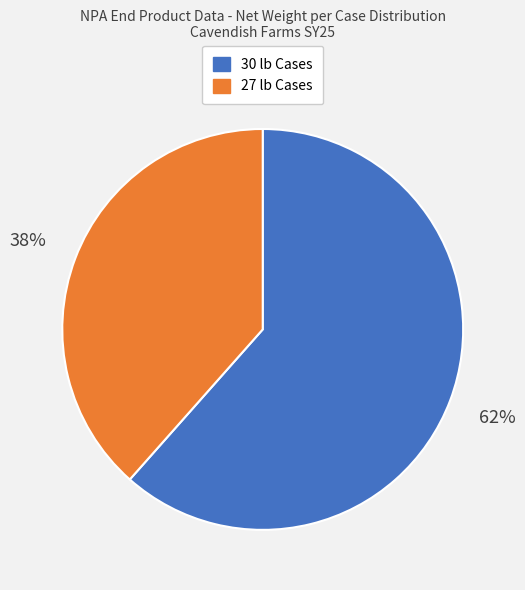

Is there any slice that represents more than half of the pie?

Yes